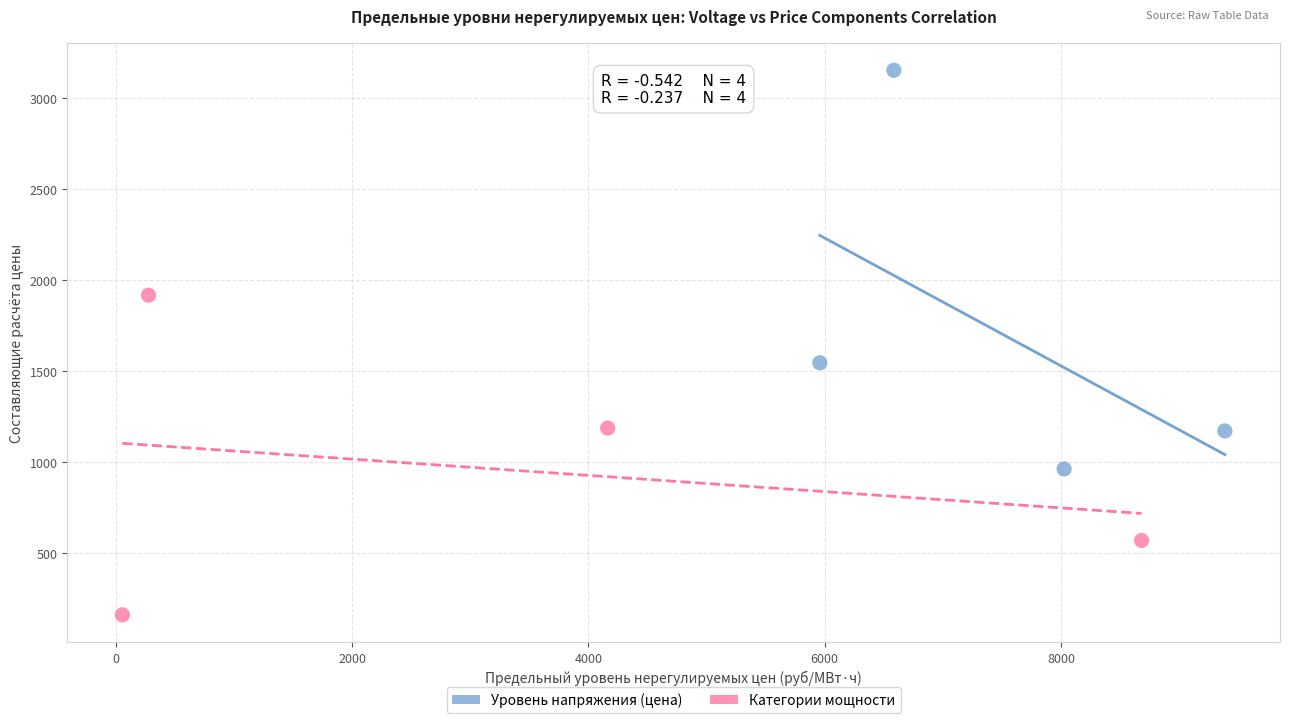

Which series contains the highest Y value?

Уровень напряжения (цена)